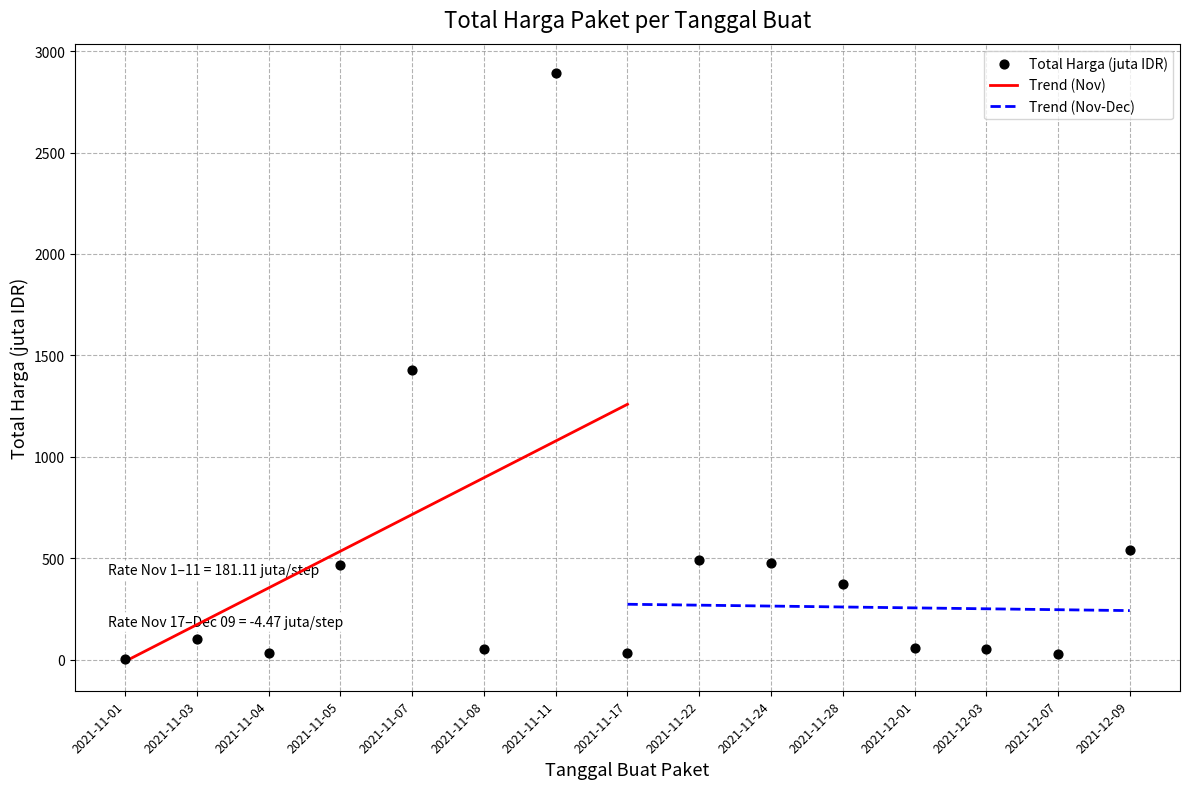

What is the ratio of the value at 2021-11-08 to the value at 2021-11-17?

1.5